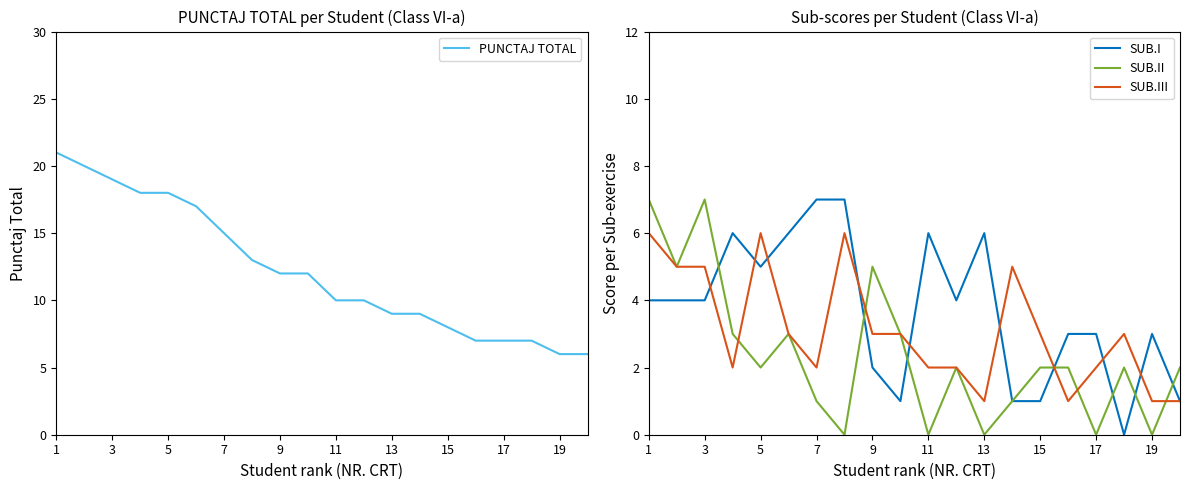

Reading right to left, list all the values displayed in this chart.

PUNCTAJ TOTAL: 6	6	7	7	7	8	9	9	10	10	12	12	13	15	17	18	18	19	20	21
SUB.I: 1	3	0	3	3	1	1	6	4	6	1	2	7	7	6	5	6	4	4	4
SUB.II: 2	0	2	0	2	2	1	0	2	0	3	5	0	1	3	2	3	7	5	7
SUB.III: 1	1	3	2	1	3	5	1	2	2	3	3	6	2	3	6	2	5	5	6